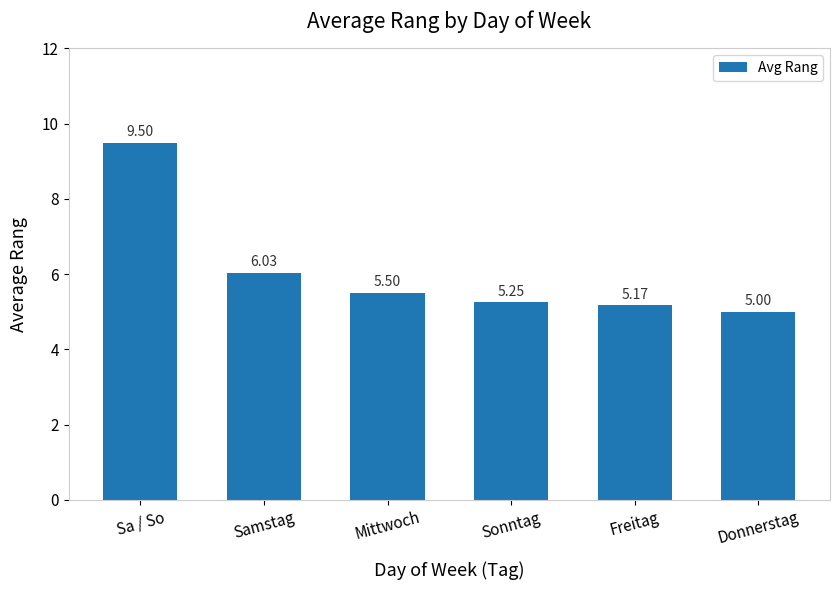

List the labels in order of value, smallest first.

Donnerstag, Freitag, Sonntag, Mittwoch, Samstag, Sa / So